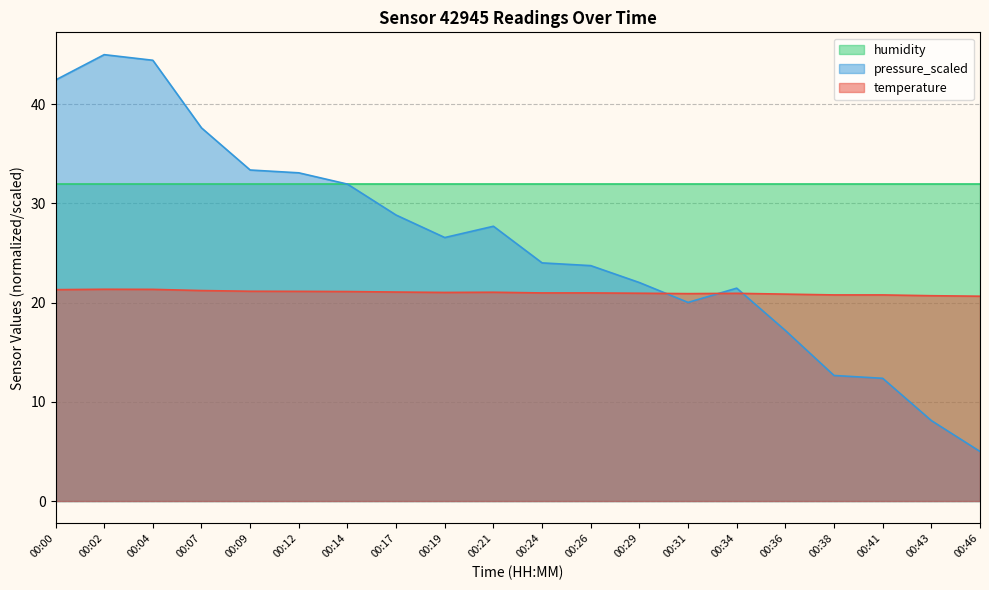

True or false: temperature has a value of 31.2 at 00:43.

False